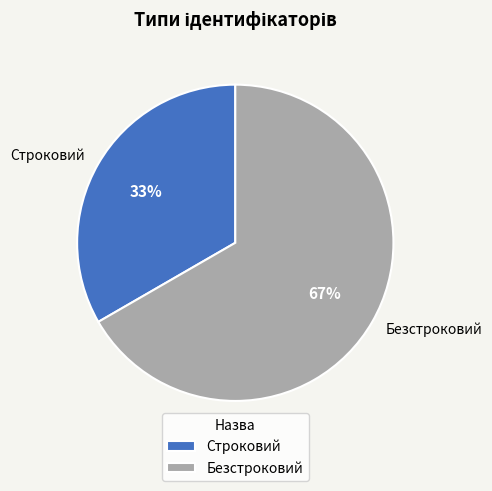

The Строковий slice represents 41% of the pie. True or false?

False